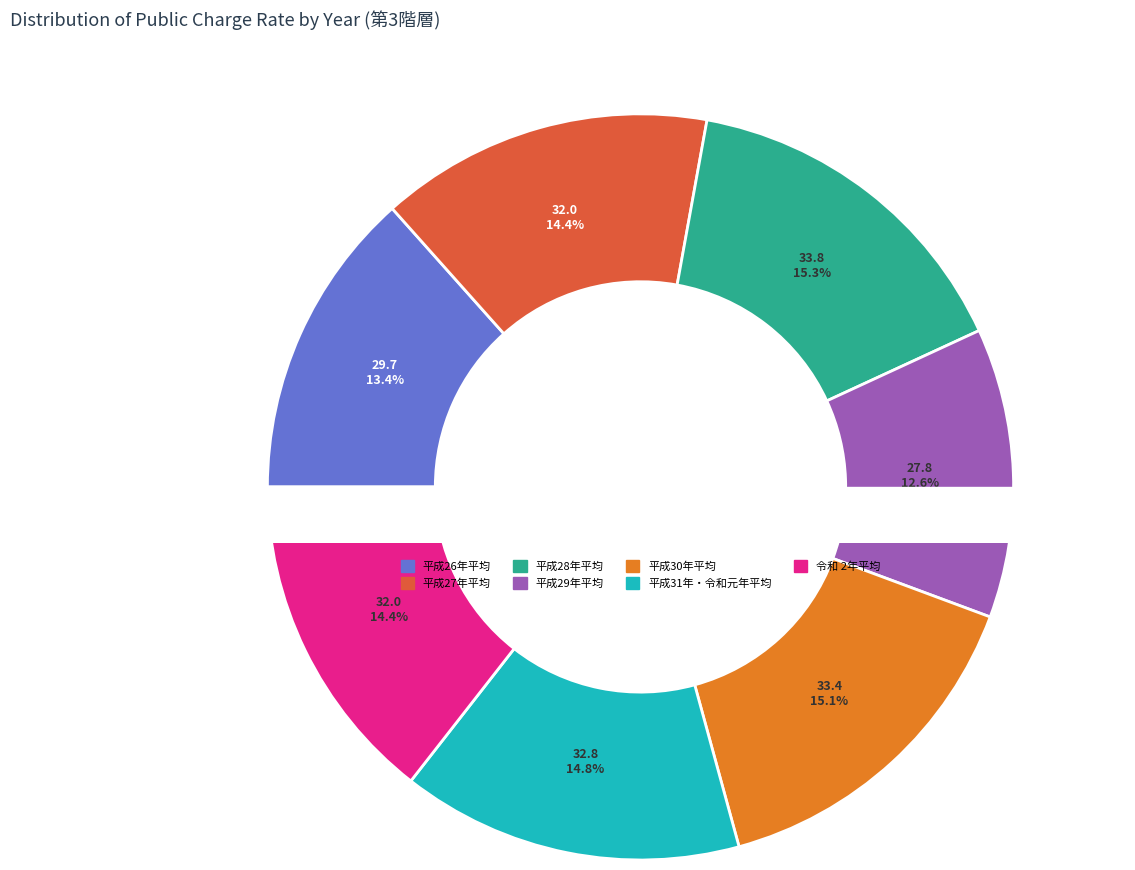

Does any single category account for the majority?

No